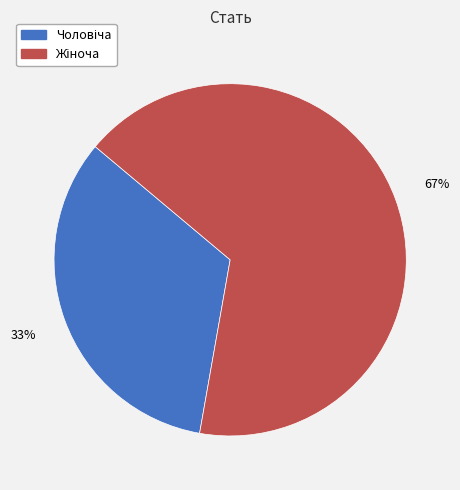

To the nearest percent, what is the average slice percentage?

50%